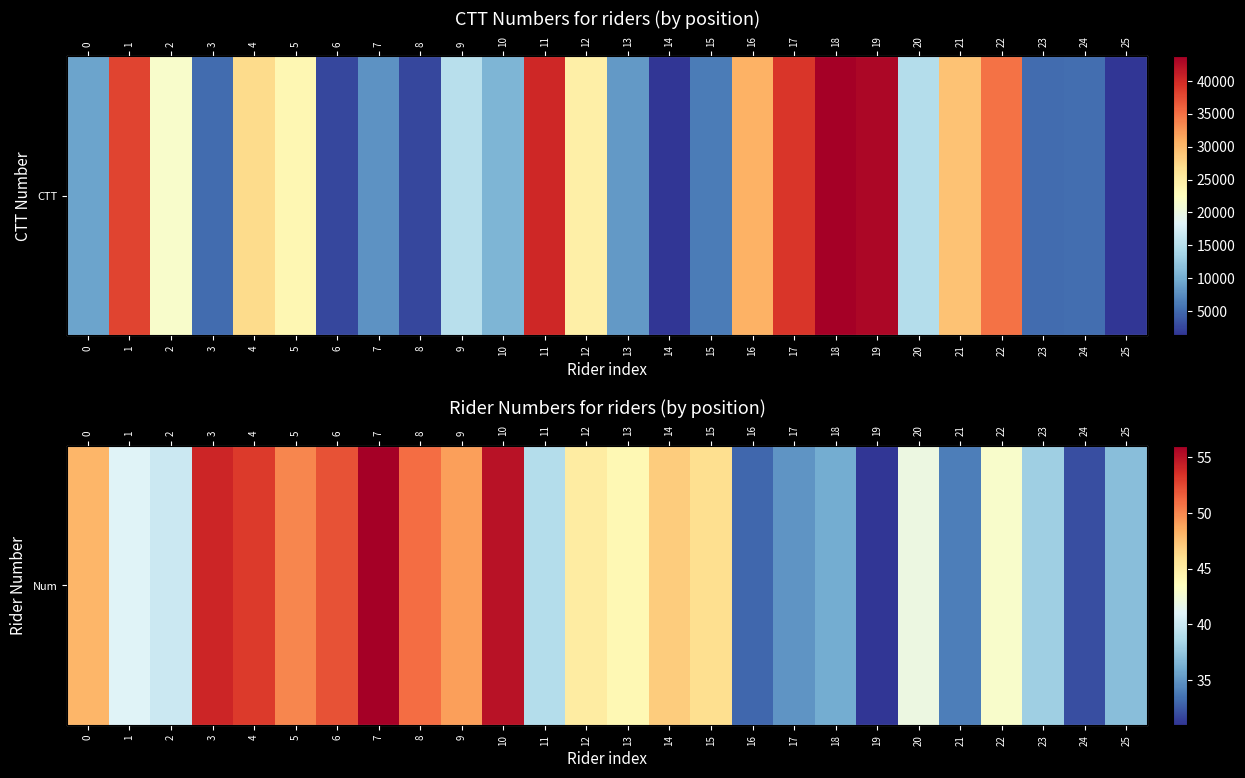

What is the maximum value shown in the chart?

56